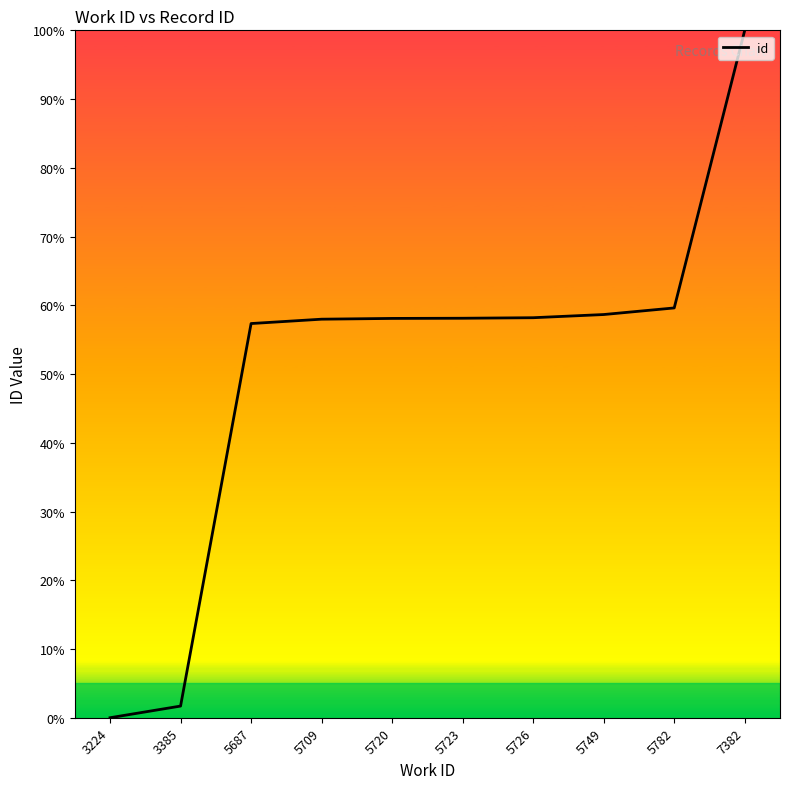

What is the maximum value shown in the chart?

100.0